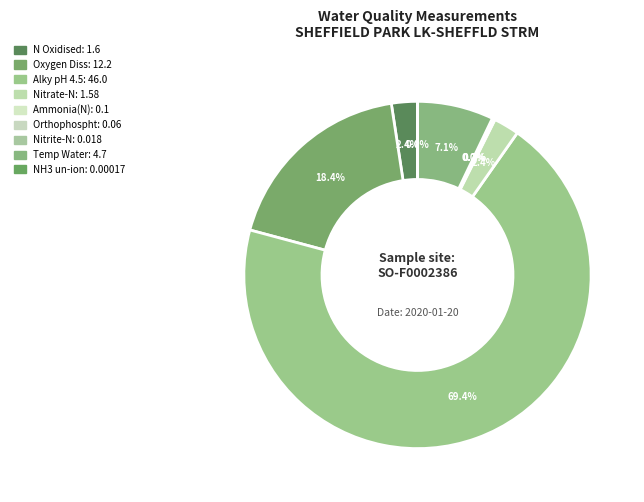

Rank the categories by value from lowest to highest.

NH3 un-ion, Nitrite-N, Orthophospht, Ammonia(N), Nitrate-N, N Oxidised, Temp Water, Oxygen Diss, Alky pH 4.5